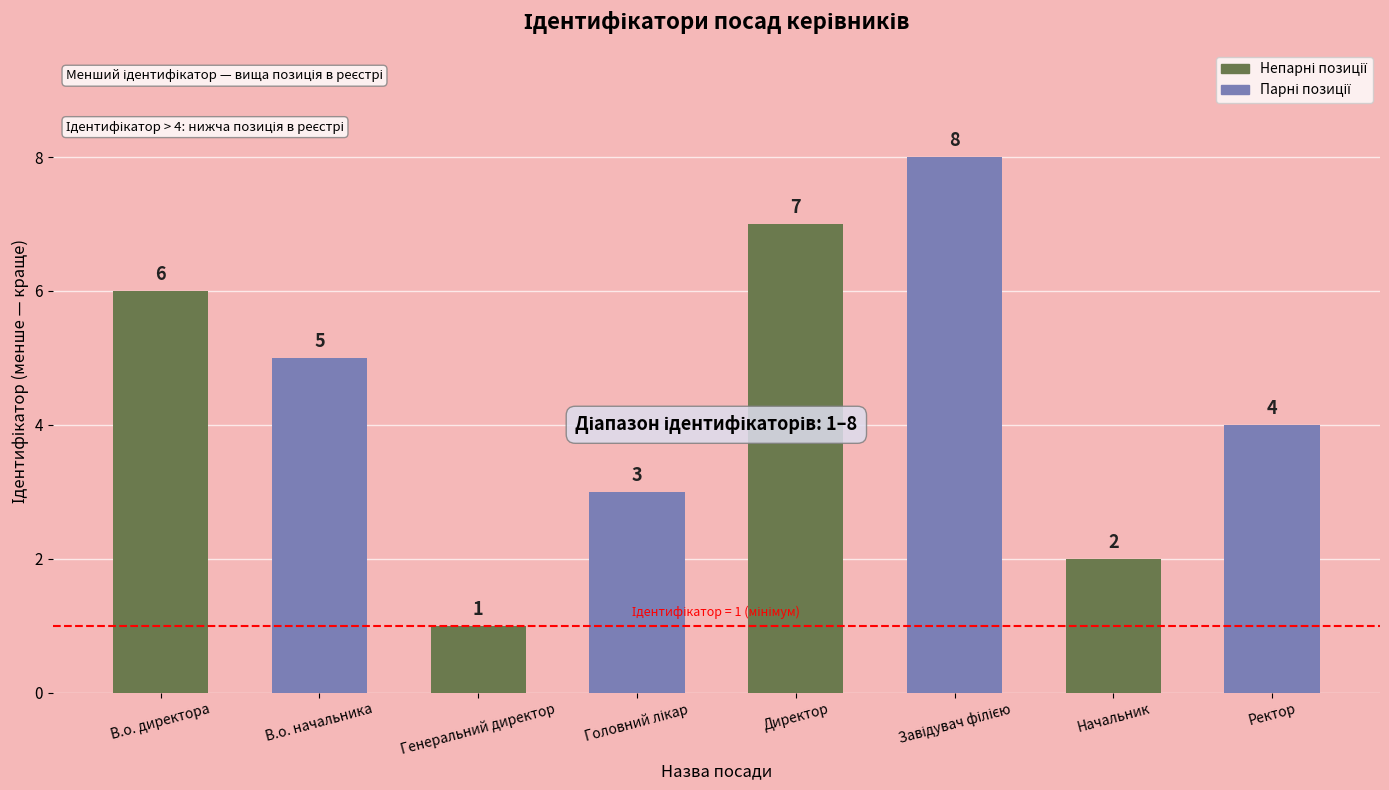

Reading left to right, what are all the values shown in this chart?

6	5	1	3	7	8	2	4